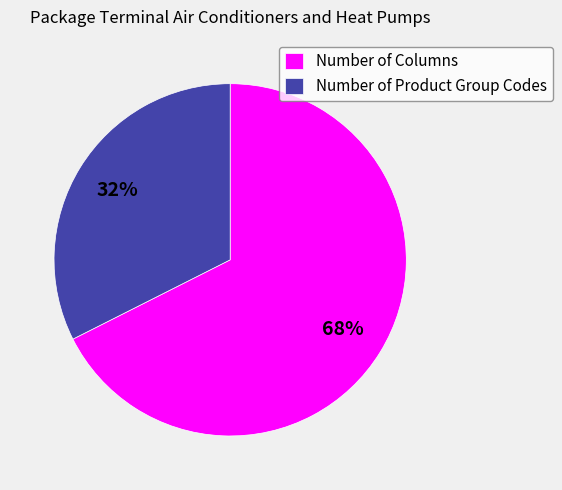

Rank the categories by value from highest to lowest.

Number of Columns, Number of Product Group Codes